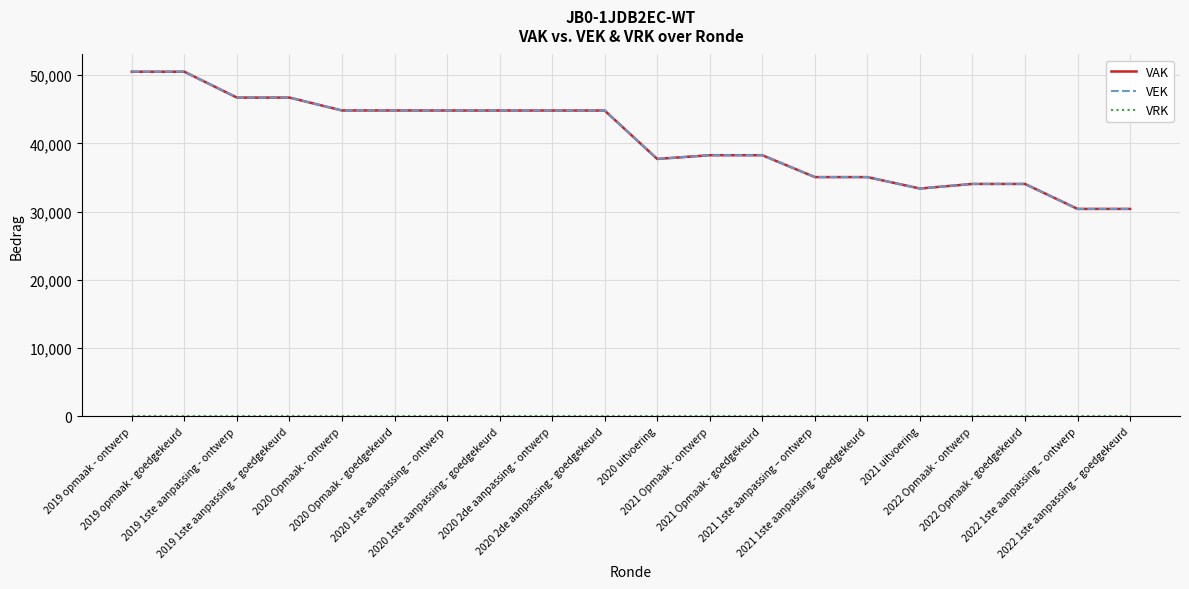

What position from the right is 2020 1ste aanpassing - goedgekeurd?

13